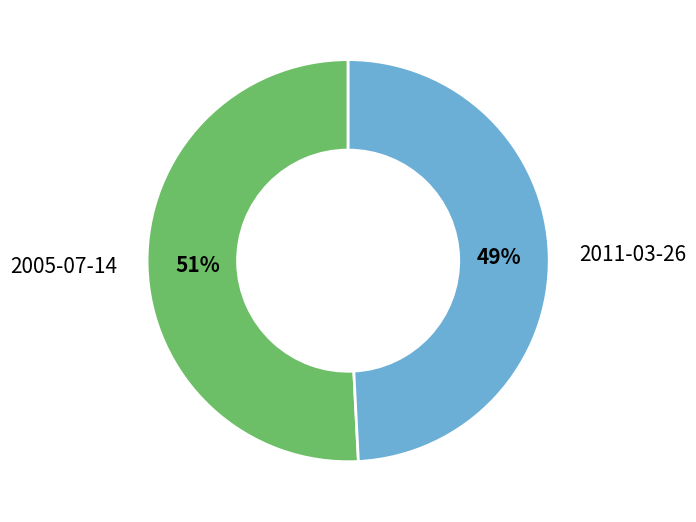

Which slice represents more than half of the pie?

2005-07-14